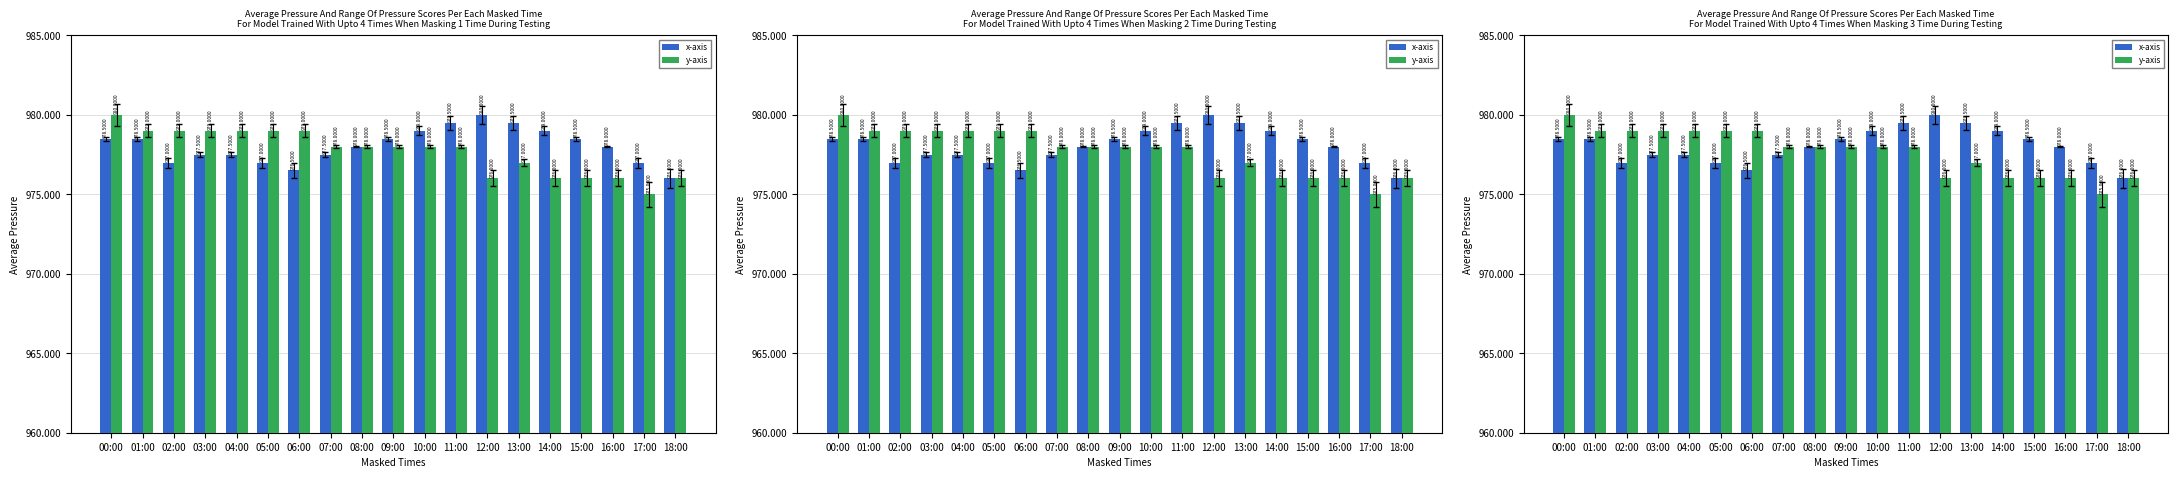

Where does the y-axis series first go above 978?

00:00